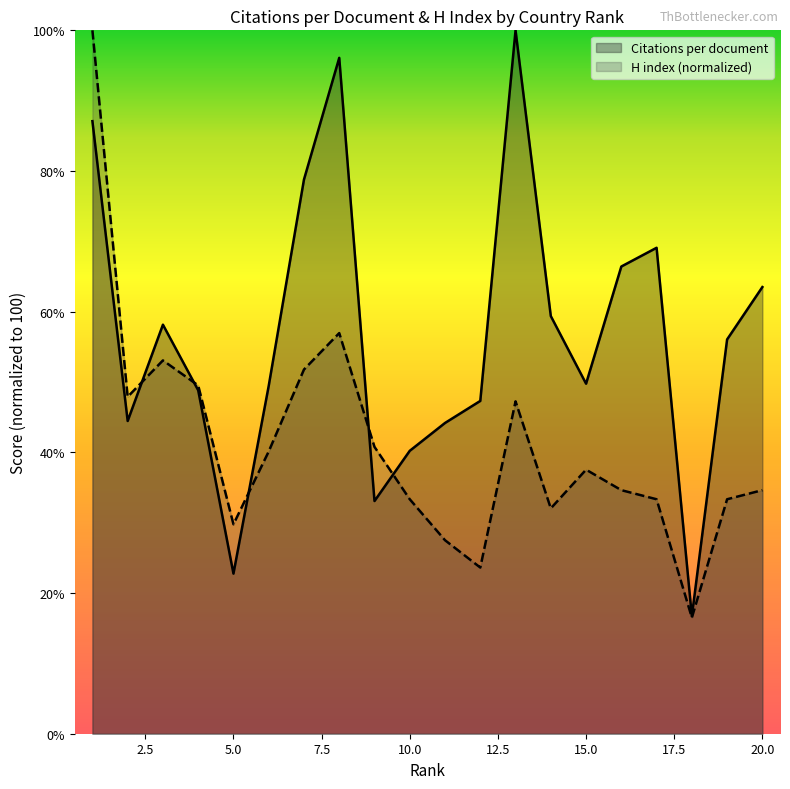

Which series has the largest range (max minus min)?

H index